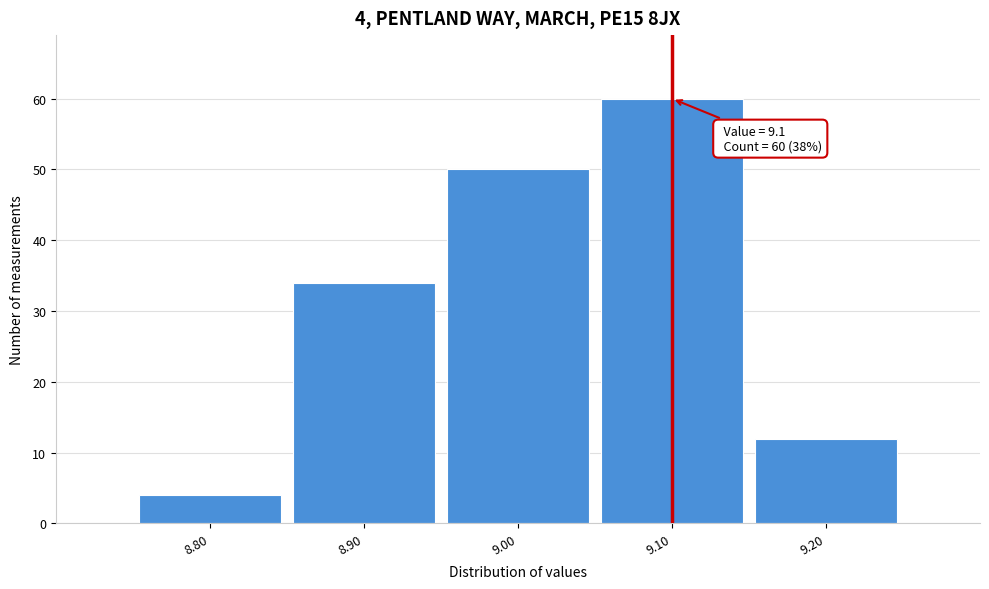

Over which range of the x-axis is the bar tallest?

9.05 to 9.15